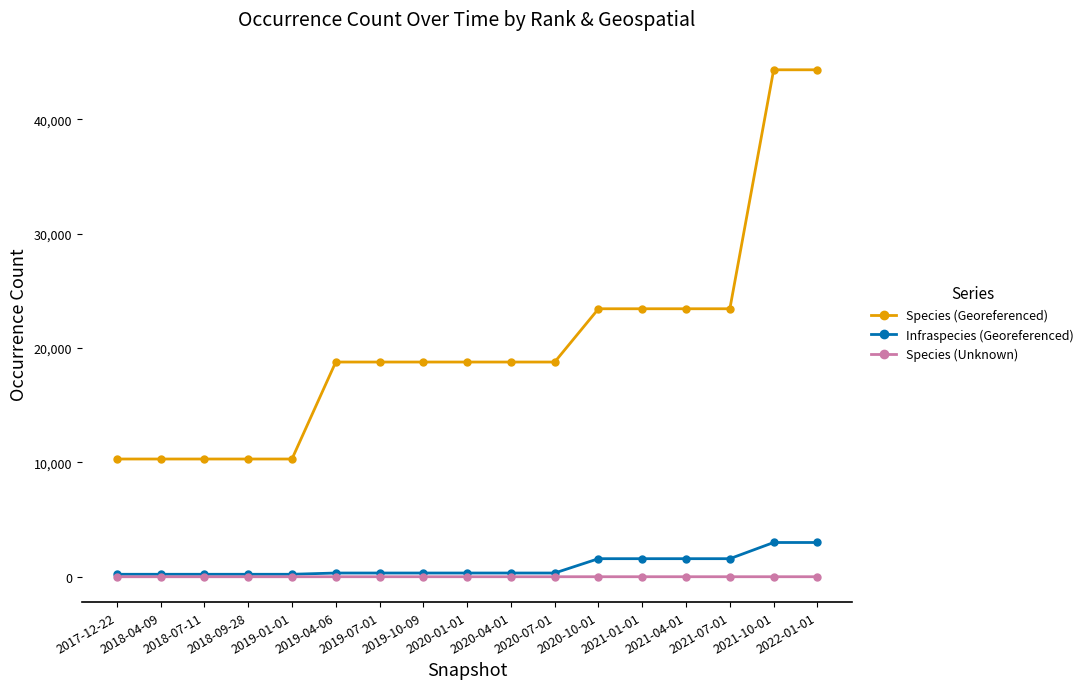

What is the sum of the Species (Unknown) values at 2018-07-11 and 2020-04-01?

1